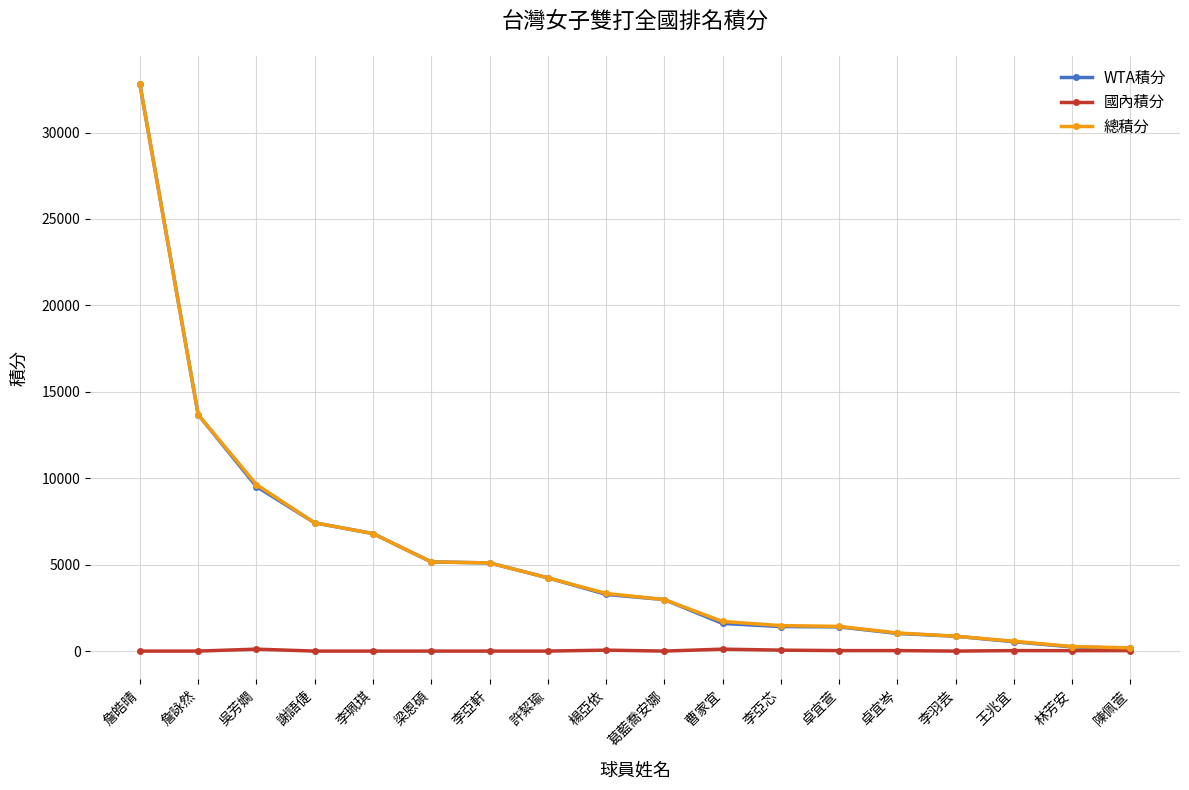

What is the difference between the second highest and minimum values in the 國內積分 series?

112